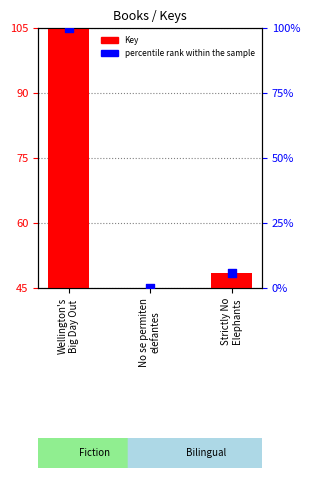

Which series has the largest Y range (max minus min)?

percentile rank within the sample